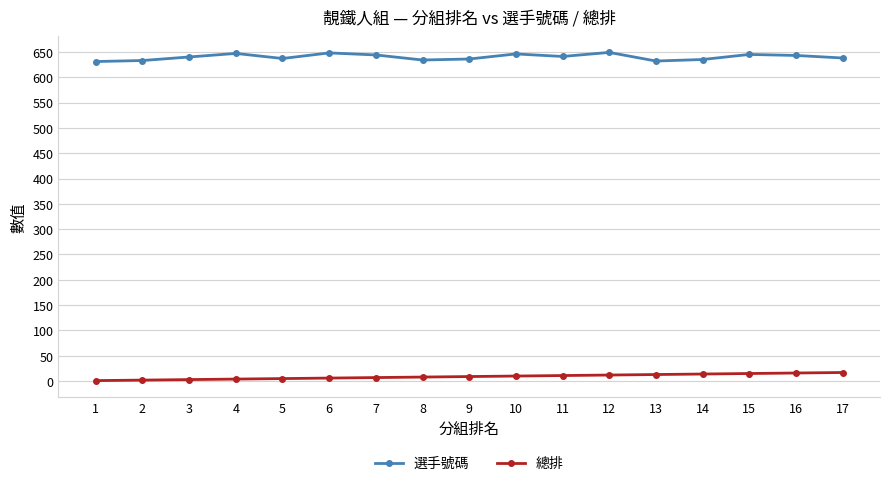

The value of 選手號碼 at 8 is 634. True or false?

True